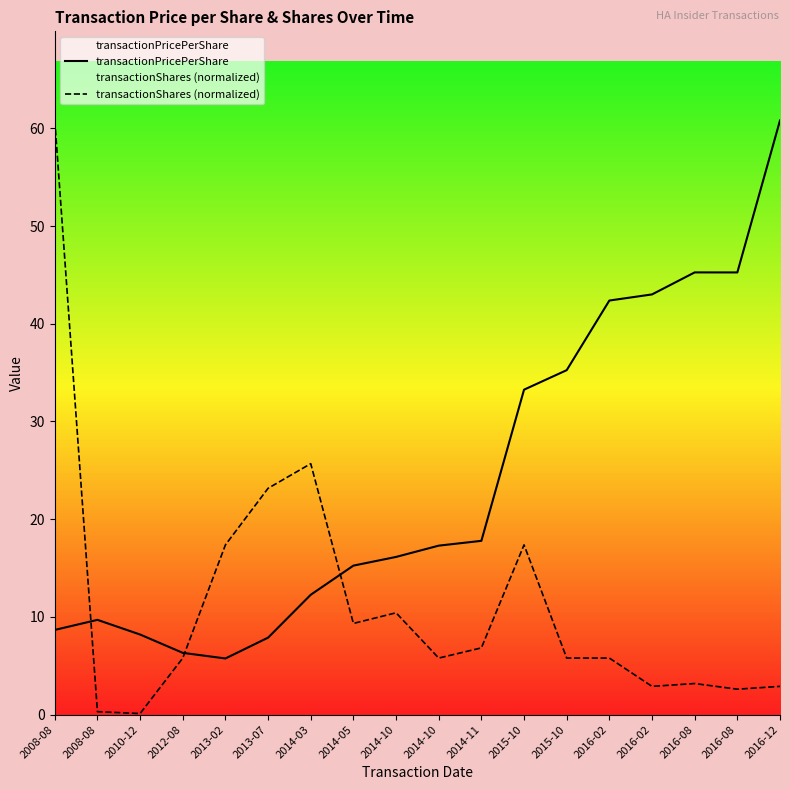

True or false: transactionShares (normalized) has more than 0 points higher than both neighbors.

True